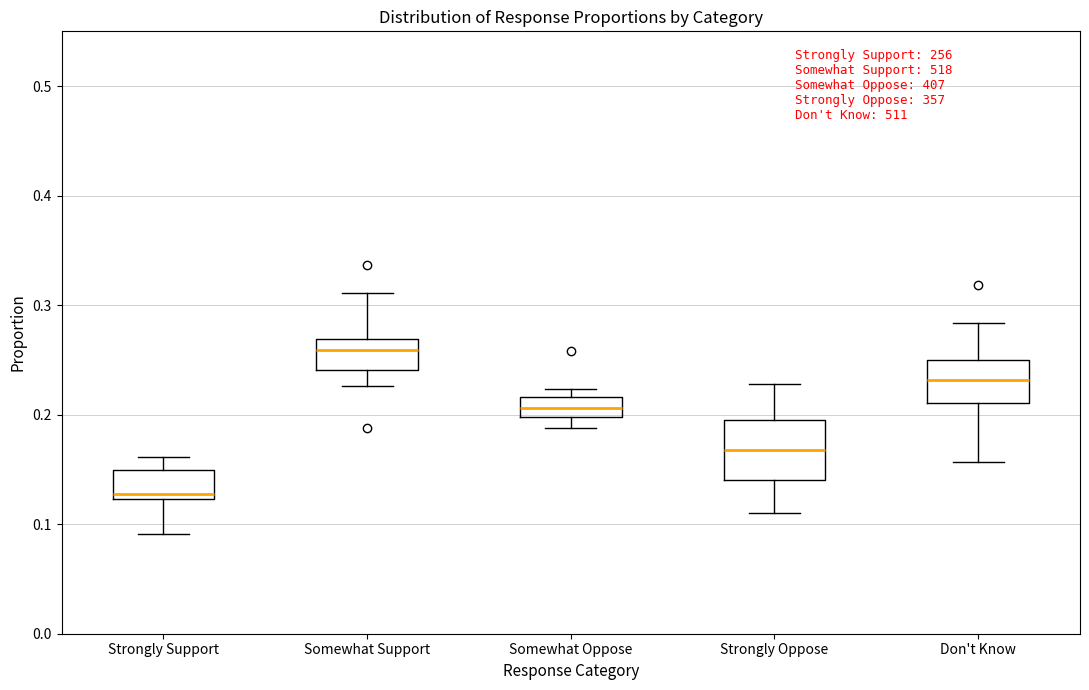

Which box is the tallest, from its lower edge to its upper edge?

Strongly Oppose